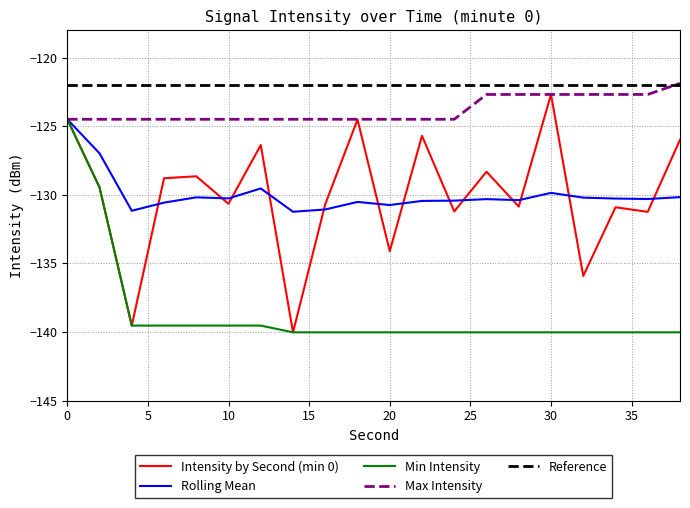

At which label does Max Intensity reach its peak?

38